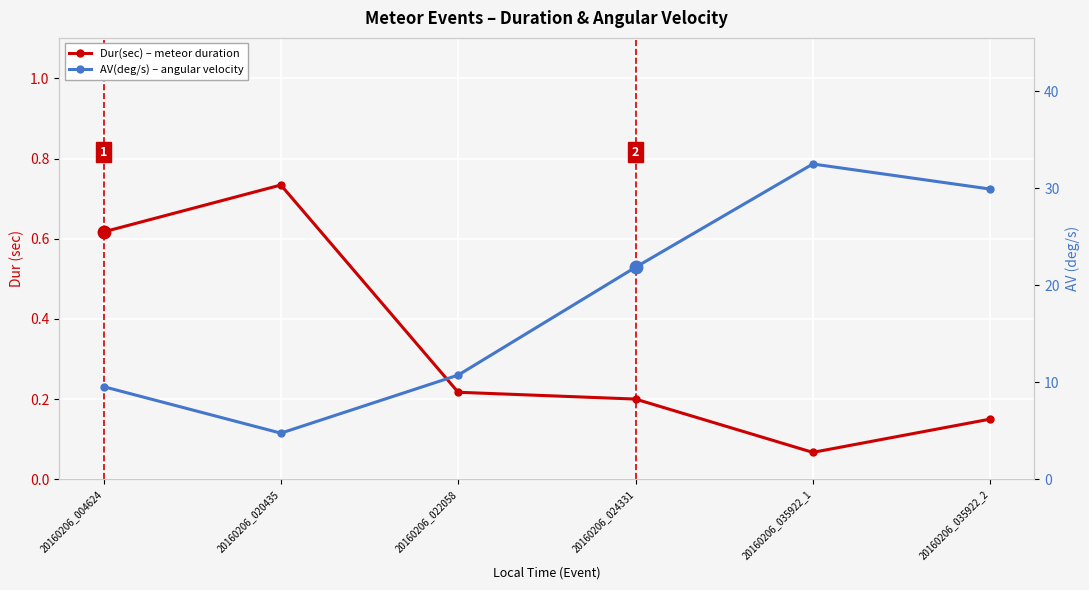

At which label does AV(deg/s) reach its peak?

20160206_035922_1